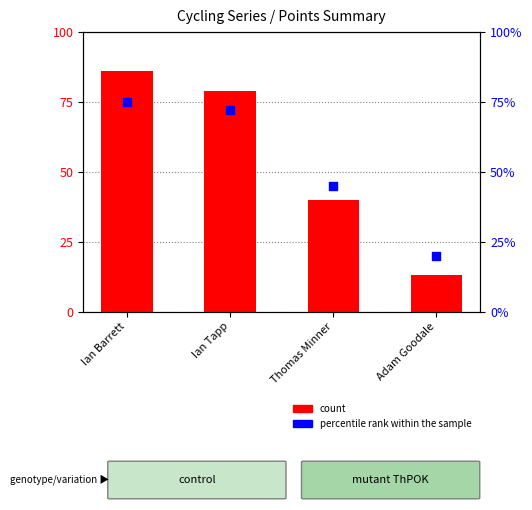

What are all the series names shown in the legend?

count, percentile rank within the sample